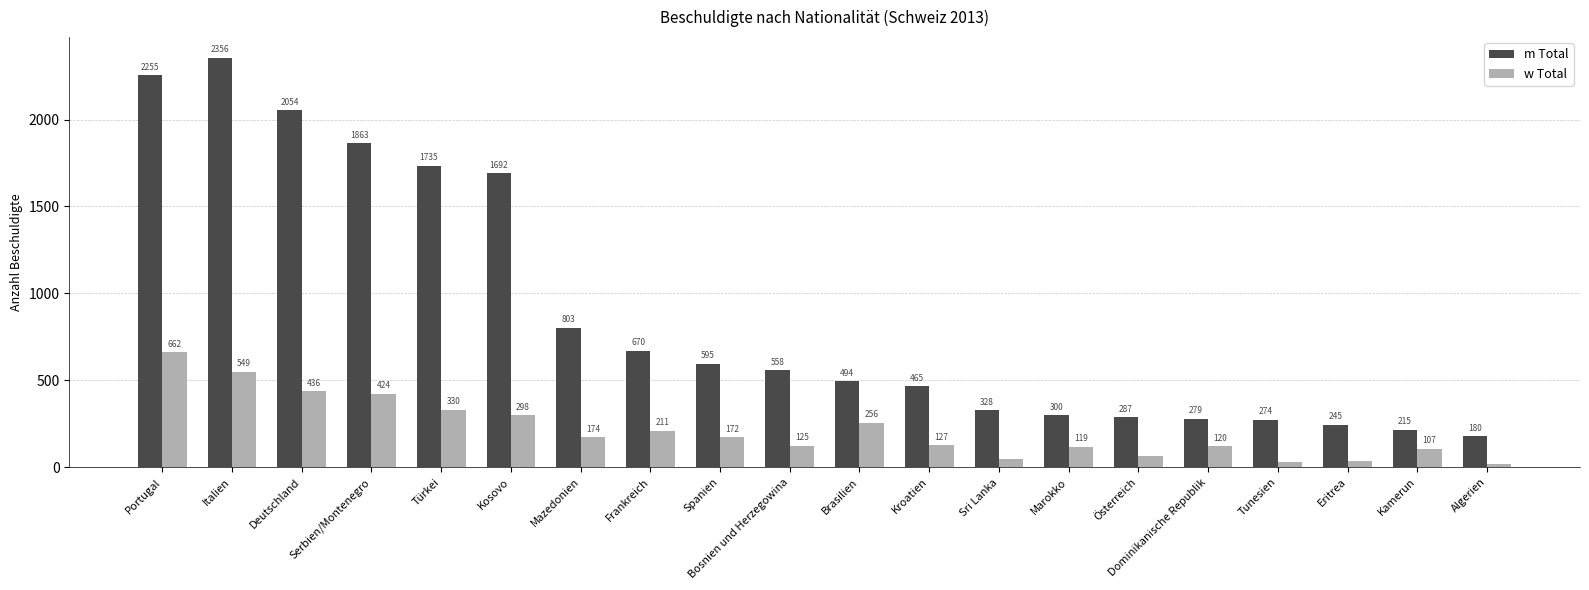

True or false: w Total has a value of 67 at Österreich.

True